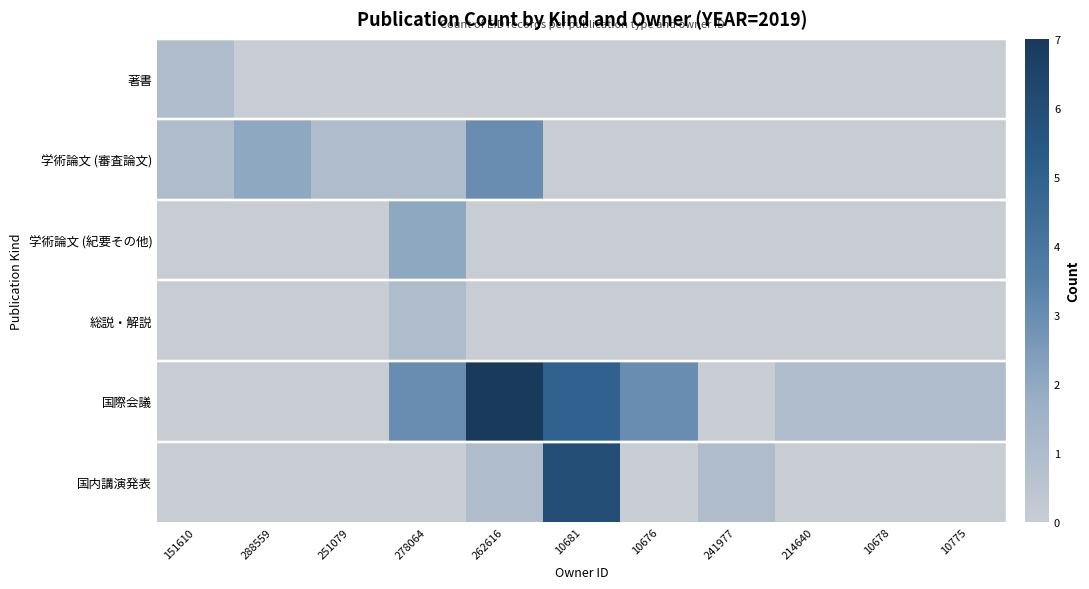

Rank the series at 10775 from lowest to highest value.

著書, 学術論文 (審査論文), 学術論文 (紀要その他), 総説・解説, 国内講演発表, 国際会議